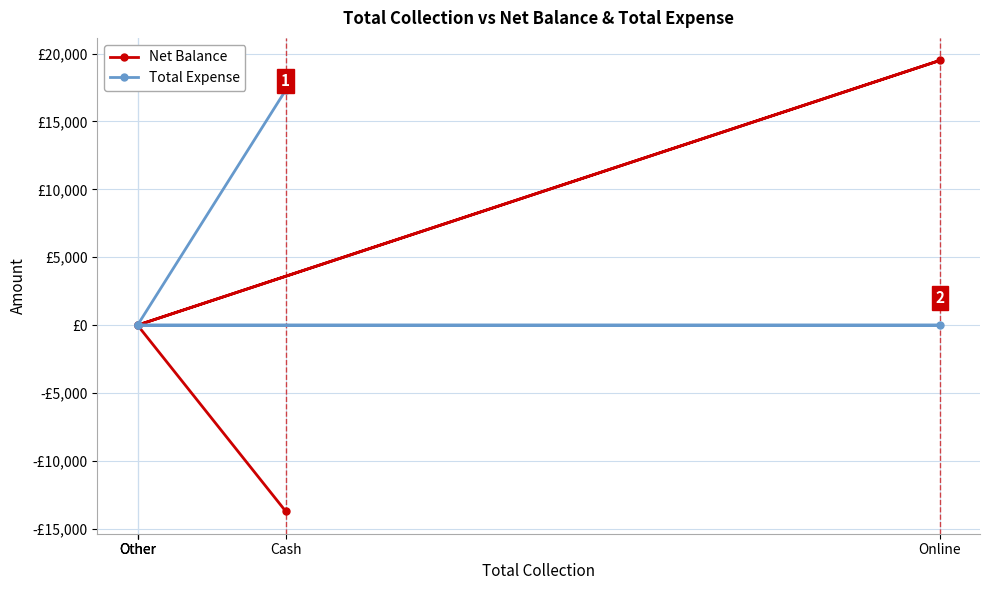

How many lines are shown in the chart?

2